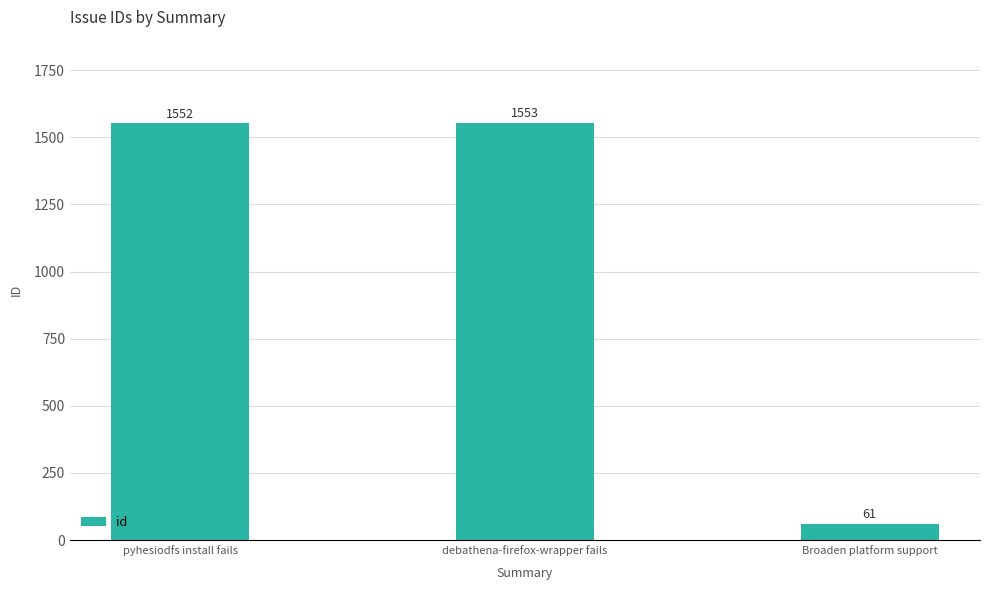

What is the sum of the values at debathena-firefox-wrapper fails and pyhesiodfs install fails?

3105